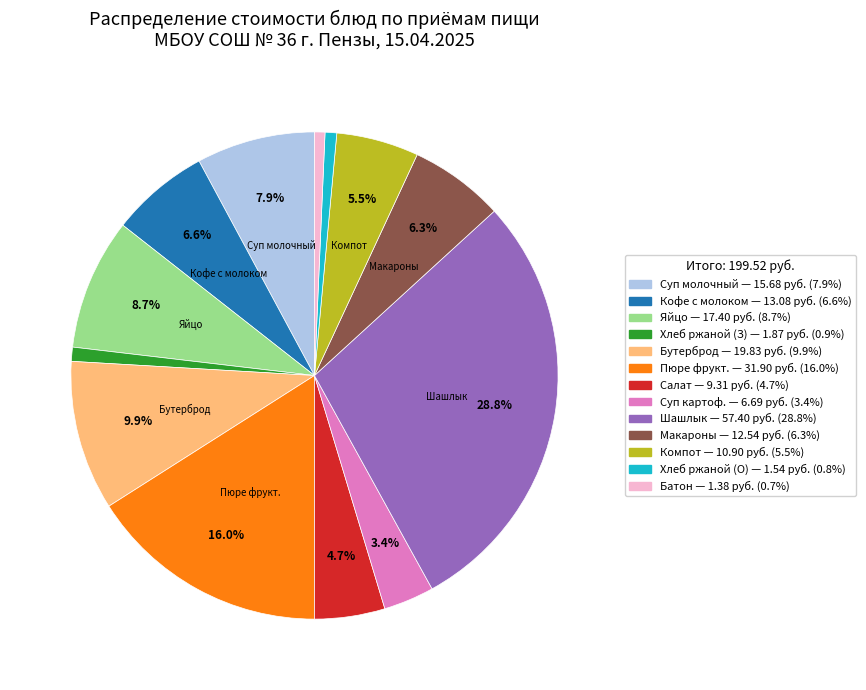

Is there any slice that represents more than half of the pie?

No